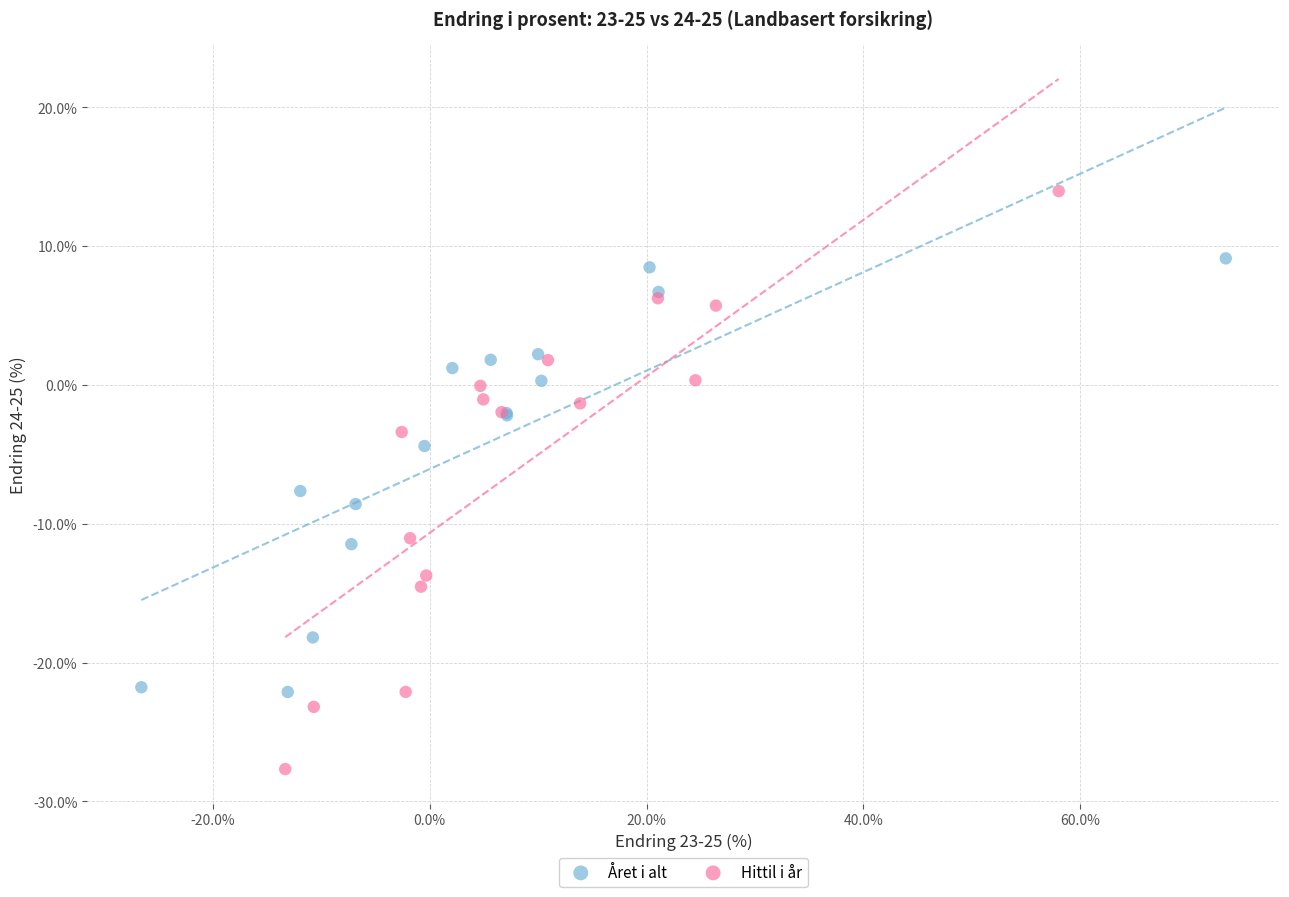

Which series contains the highest Y value?

Hittil i år